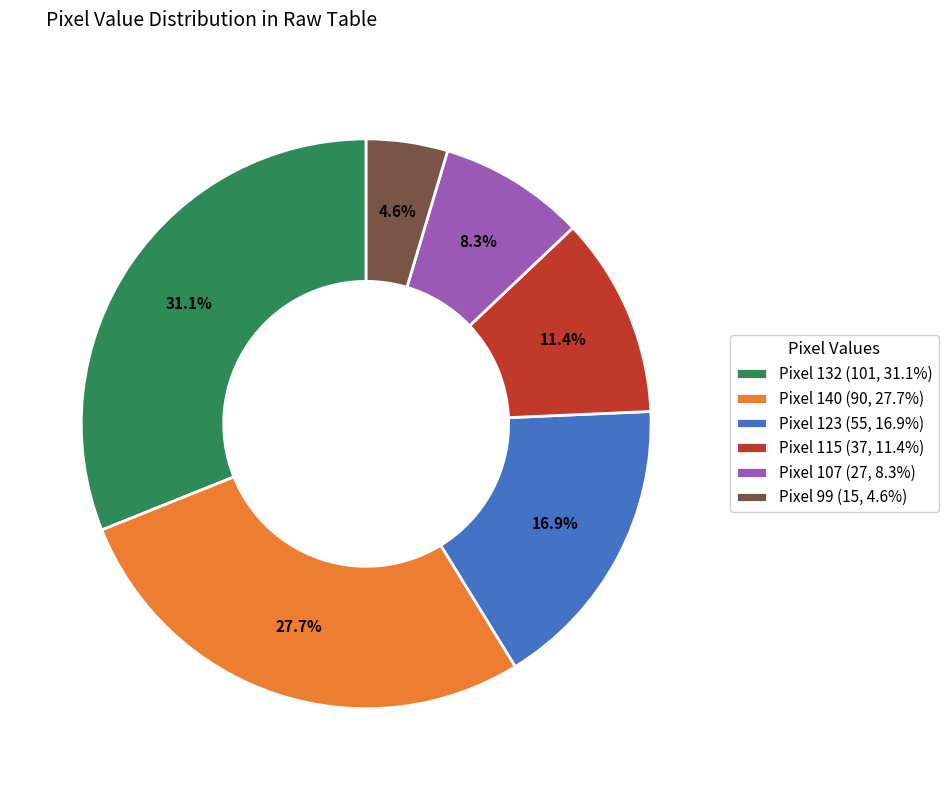

Does any single category account for the majority?

No